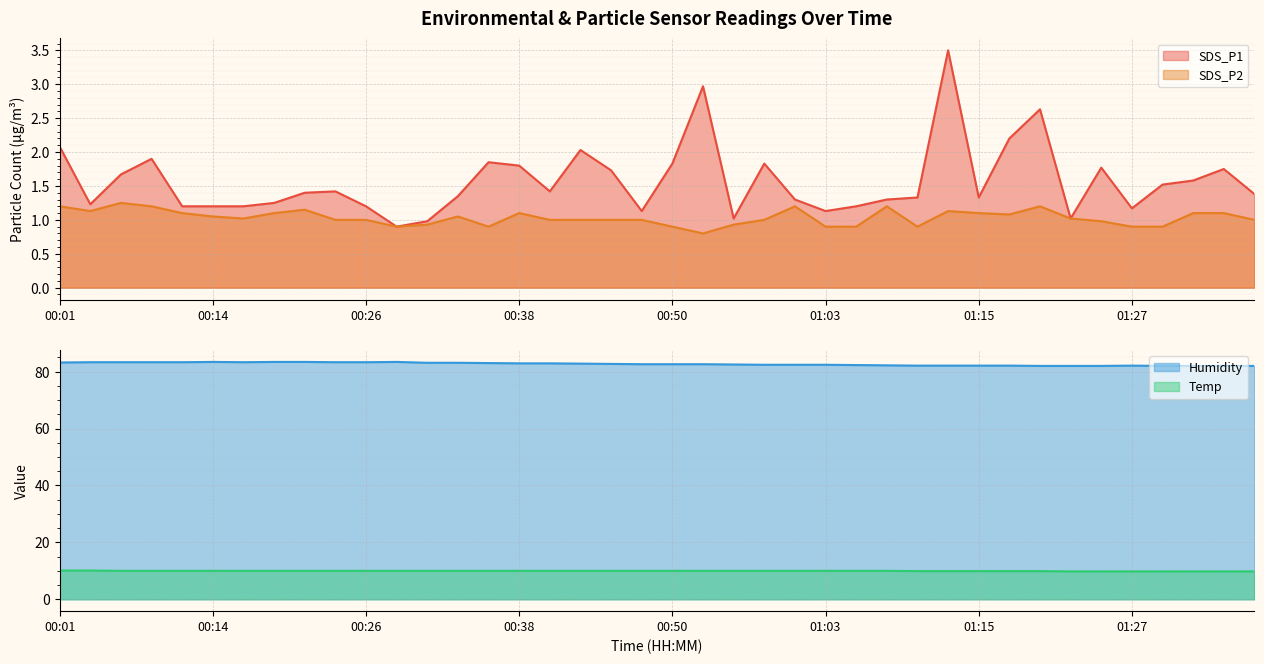

True or false: Temp and SDS_P2 cross at least once.

False